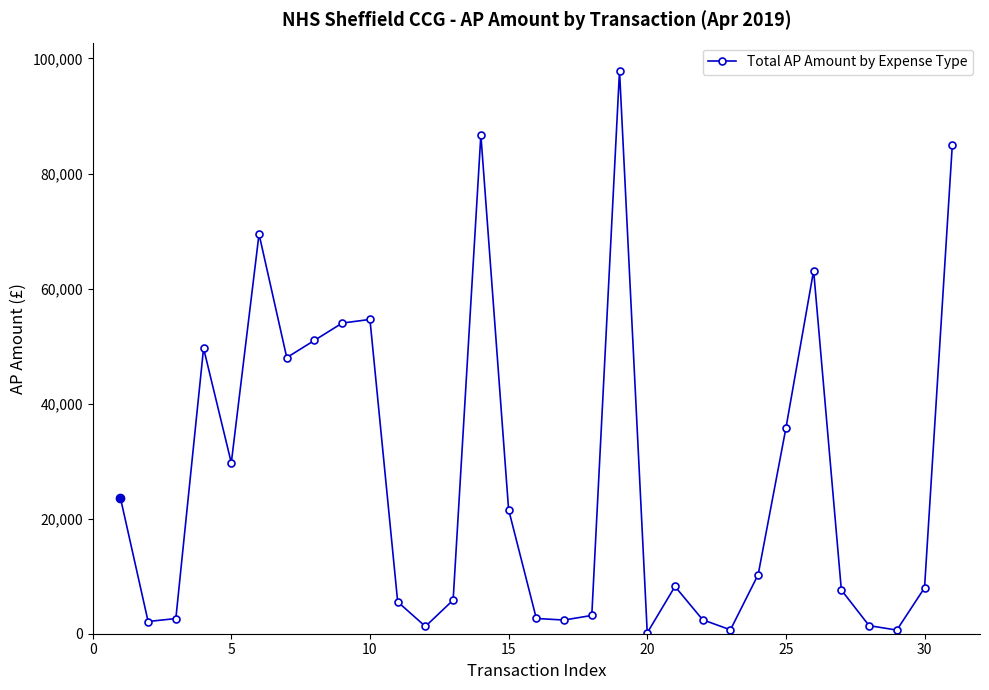

What is the greatest value displayed?

97868.7